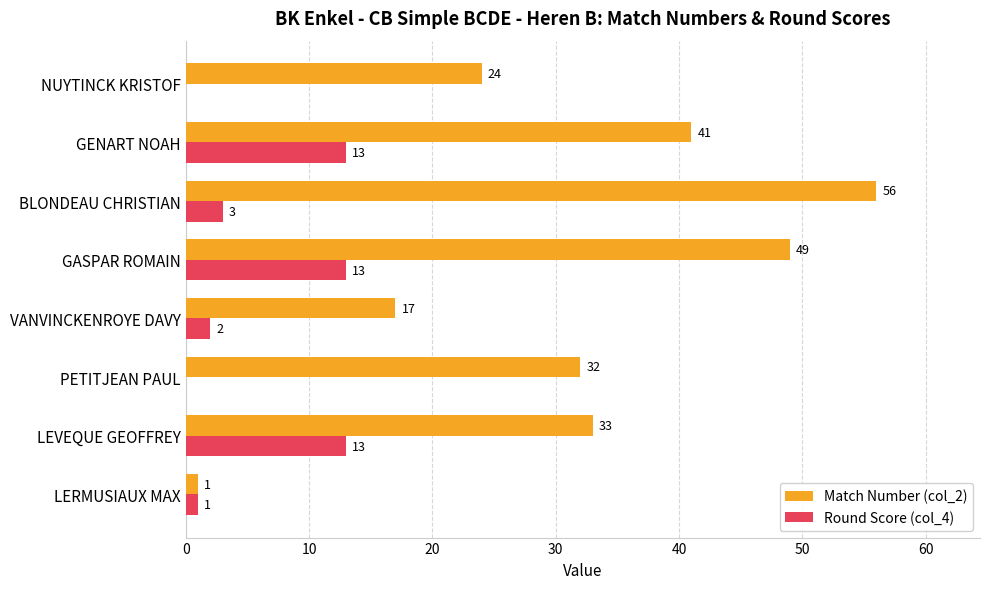

How many data points does each series have?

8